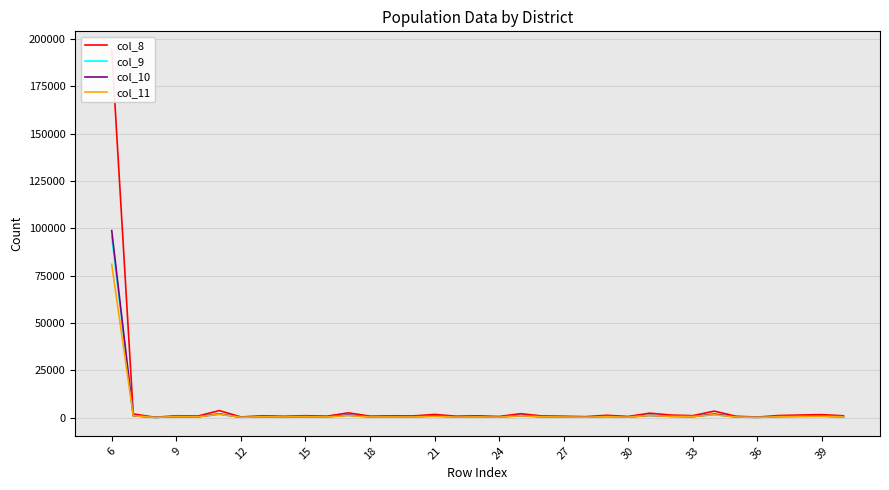

Rank the series by their maximum value, from lowest to highest.

col_11, col_9, col_10, col_8